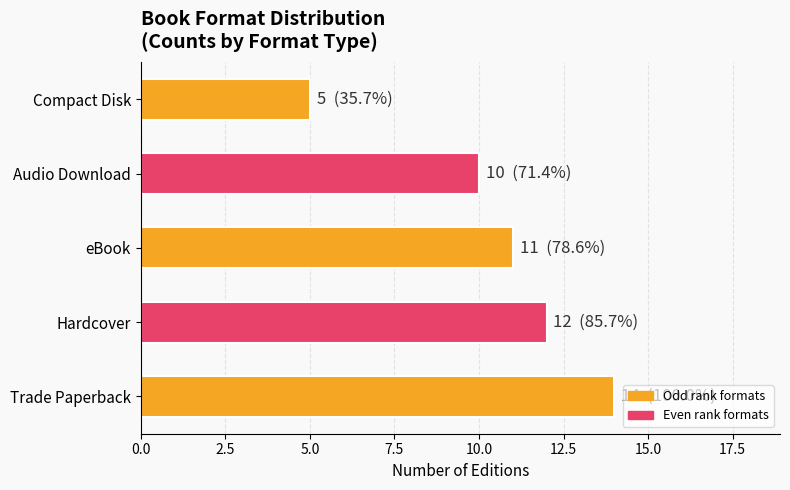

Rank the categories by value from lowest to highest.

Compact Disk, Audio Download, eBook, Hardcover, Trade Paperback